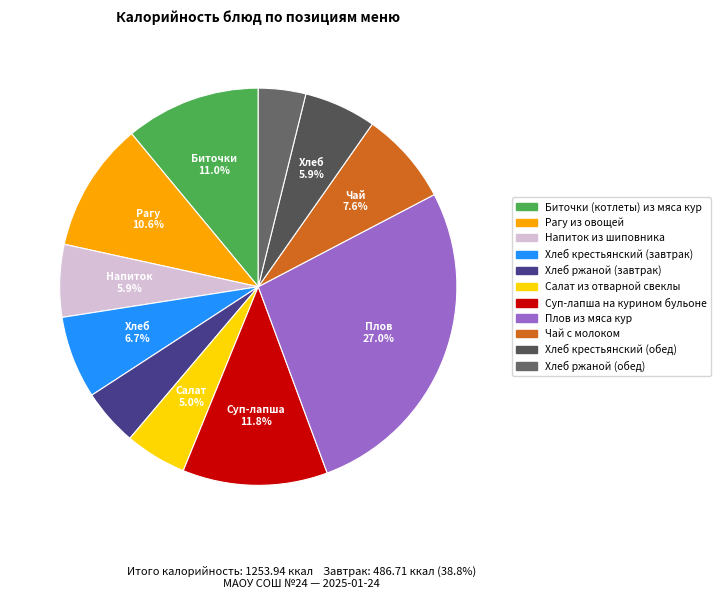

To the nearest percent, what is the difference between the Рагу из овощей and Напиток из шиповника slice percentages?

5%